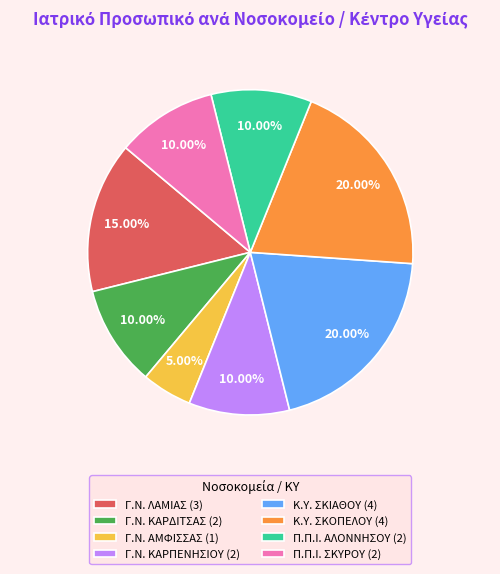

Between Κ.Υ. ΣΚΟΠΕΛΟΥ (4) and Γ.Ν. ΛΑΜΙΑΣ (3), which is larger?

Κ.Υ. ΣΚΟΠΕΛΟΥ (4)